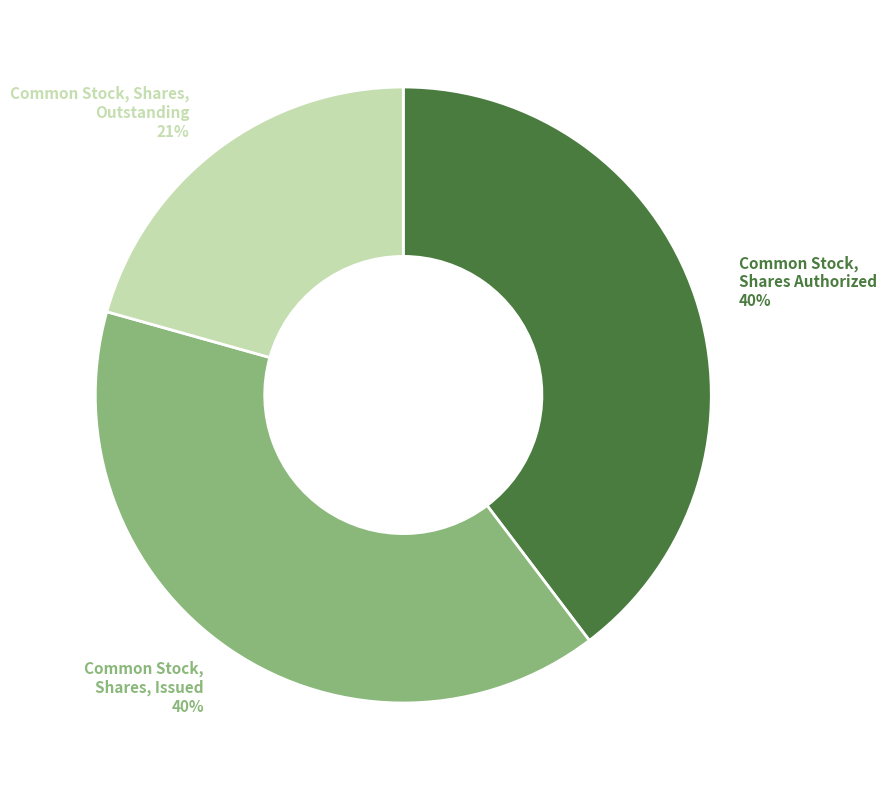

Combined, do Common Stock, Shares, Outstanding and Common Stock, Shares Authorized account for over 50%?

Yes